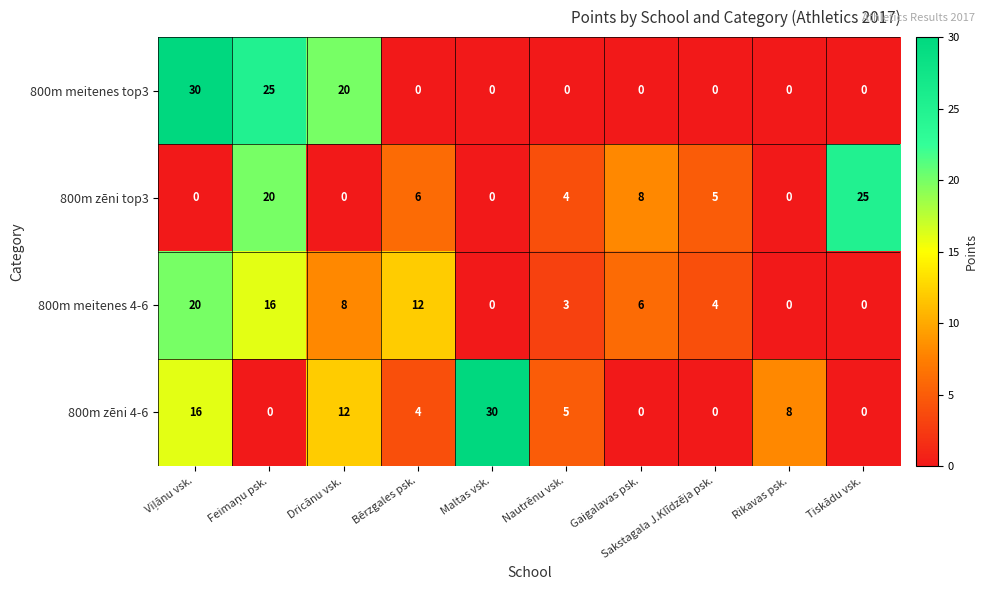

Rank the series at Dricānu vsk. from lowest to highest value.

800m zēni top3, 800m meitenes 4-6, 800m zēni 4-6, 800m meitenes top3